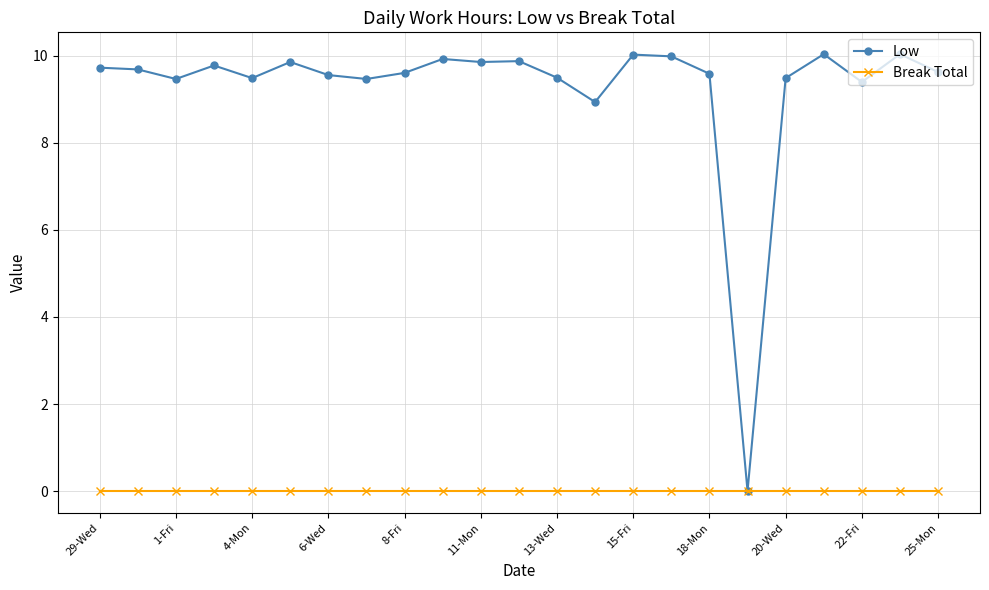

At how many categories does at least one series exceed 8?

22